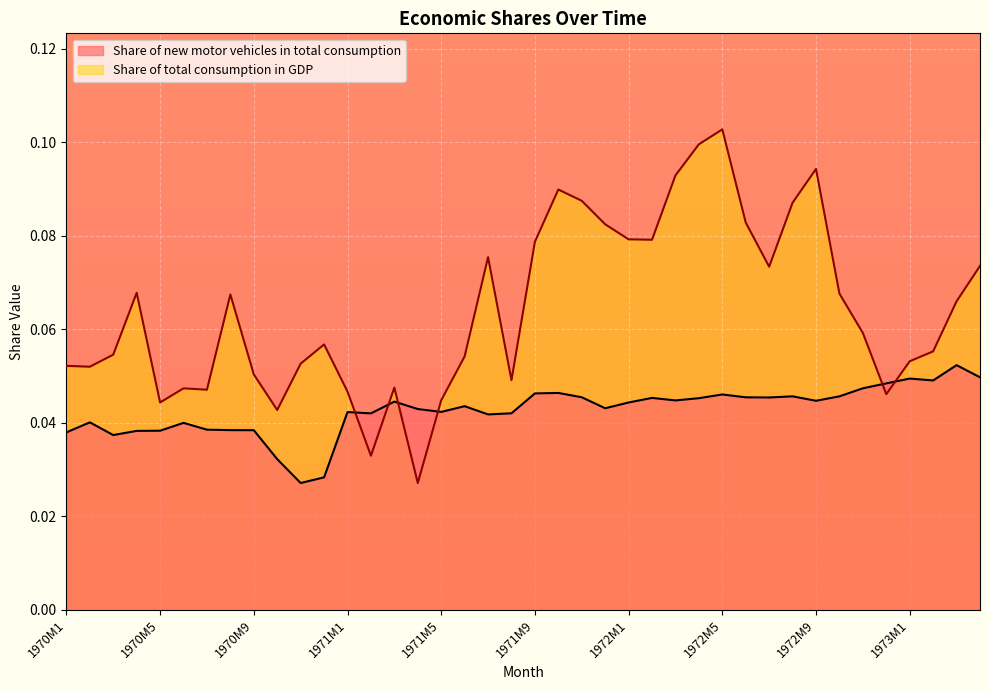

How many lines are shown in the chart?

2